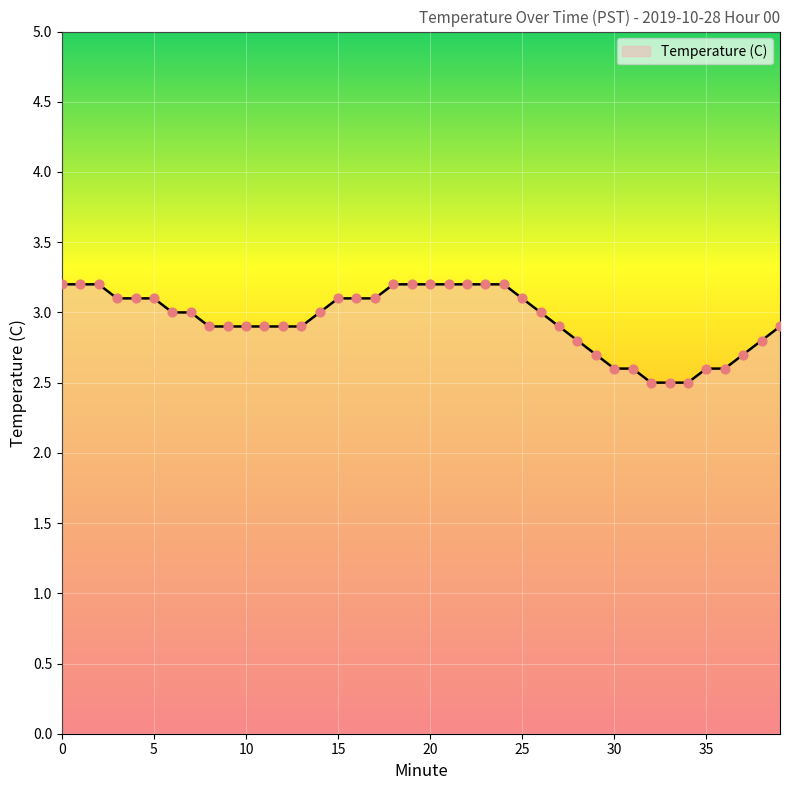

What is the difference between the maximum and minimum values?

0.7